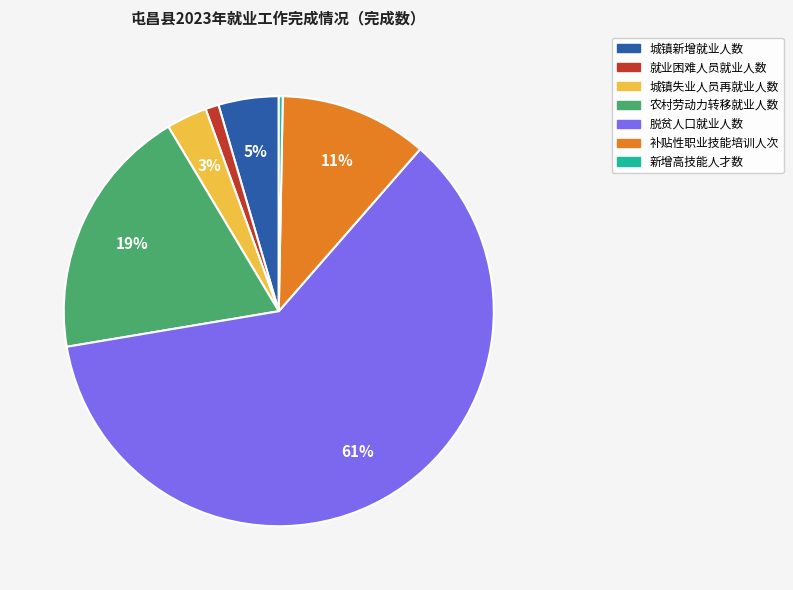

What is the smallest slice in the pie chart?

新增高技能人才数